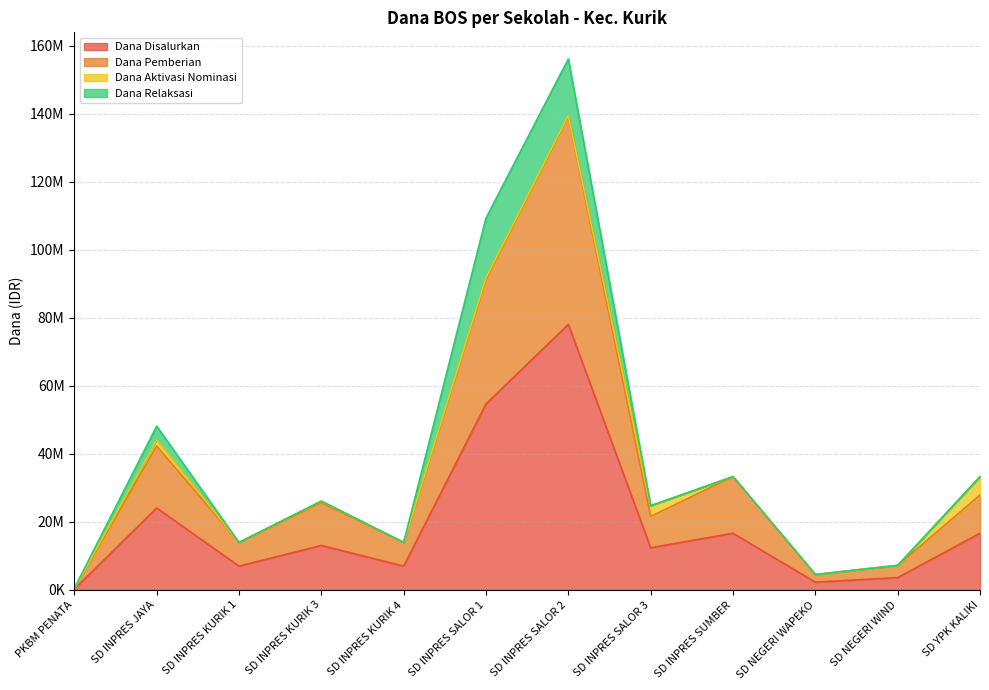

List the labels in order of Dana Disalurkan value, smallest first.

PKBM PENATA, SD NEGERI WAPEKO, SD NEGERI WIND, SD INPRES KURIK 1, SD INPRES KURIK 4, SD INPRES SALOR 3, SD INPRES KURIK 3, SD INPRES SUMBER, SD YPK KALIKI, SD INPRES JAYA, SD INPRES SALOR 1, SD INPRES SALOR 2